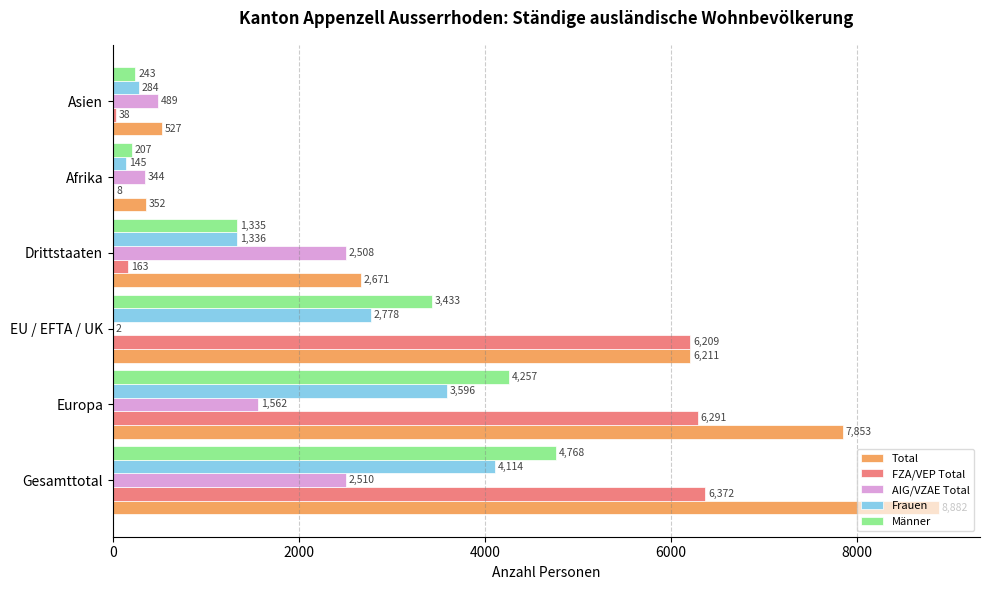

What is the sum of the Total values at Asien and Drittstaaten?

3198